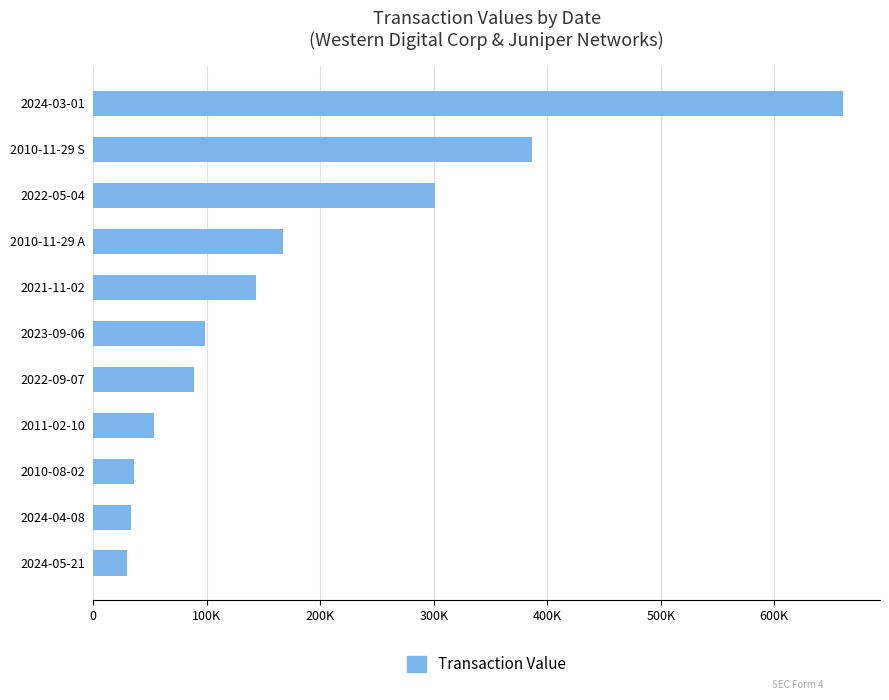

What is the difference between the maximum and minimum values?

630321